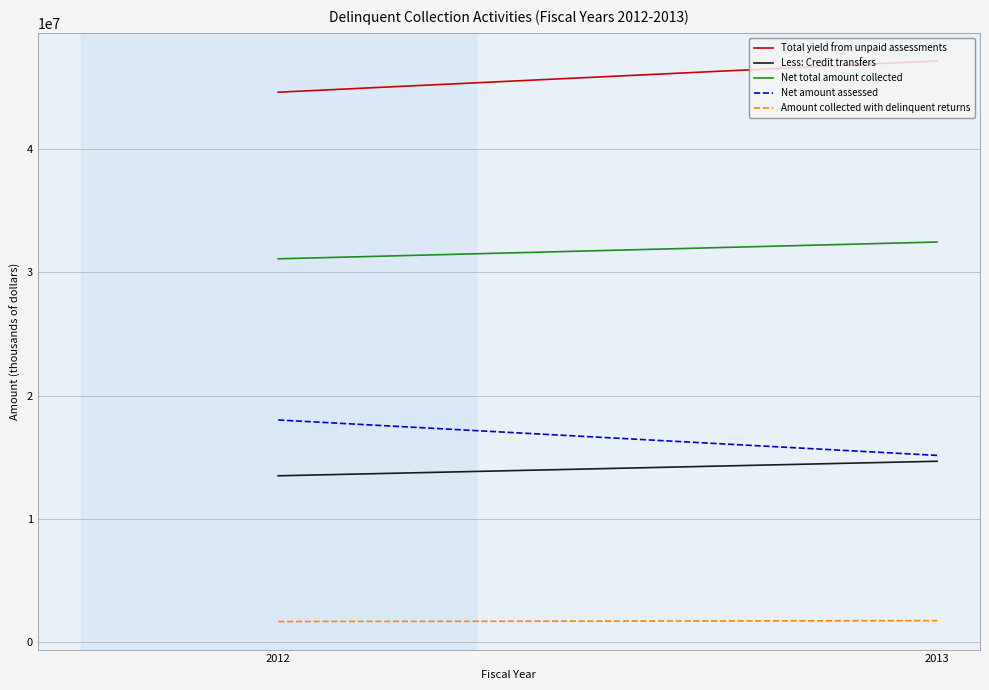

What is the difference between the maximum and minimum values in the Amount collected with delinquent returns series?

73205.0